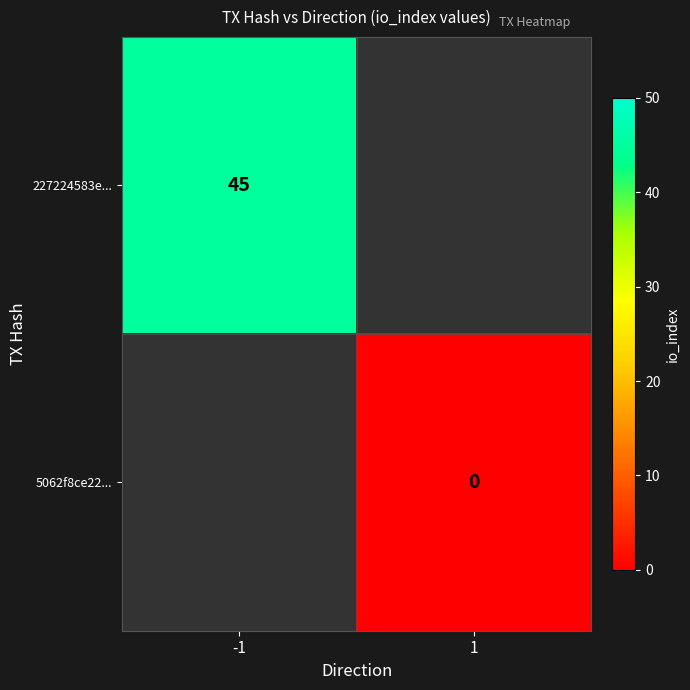

The 227224583e... series shows 45 at -1. True or false?

True